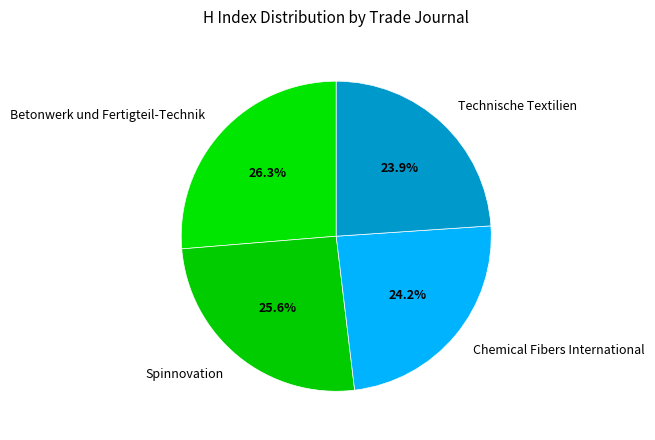

What is the largest slice in the pie chart?

Betonwerk und Fertigteil-Technik